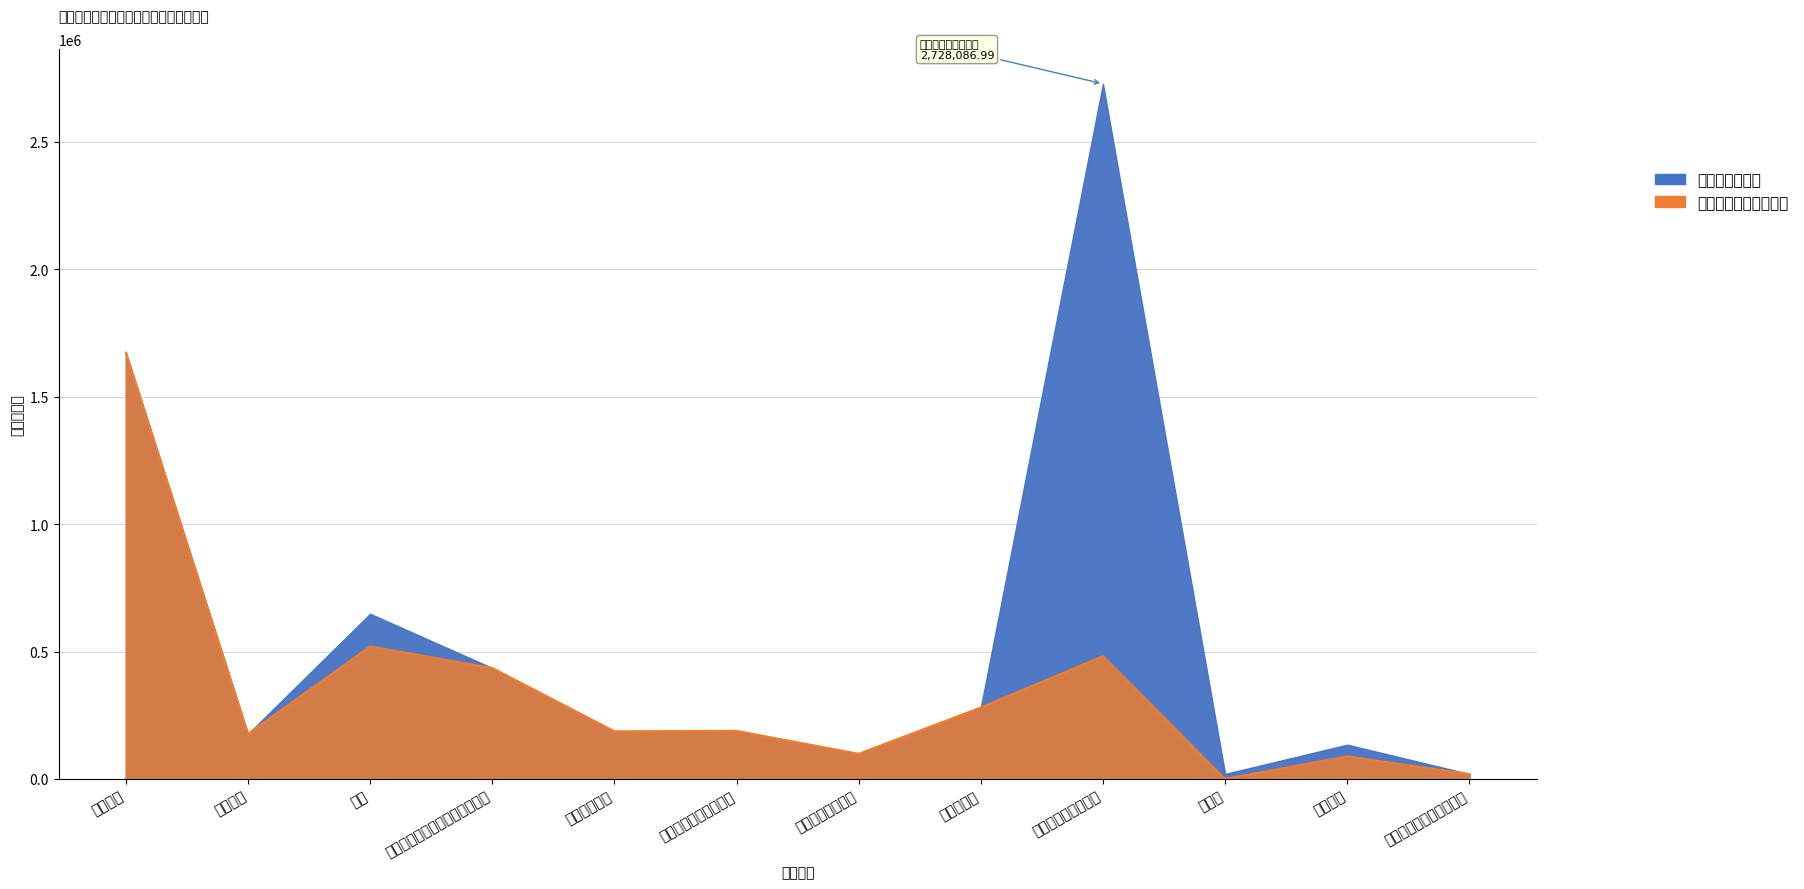

What is the sum of all values?

4150404.4